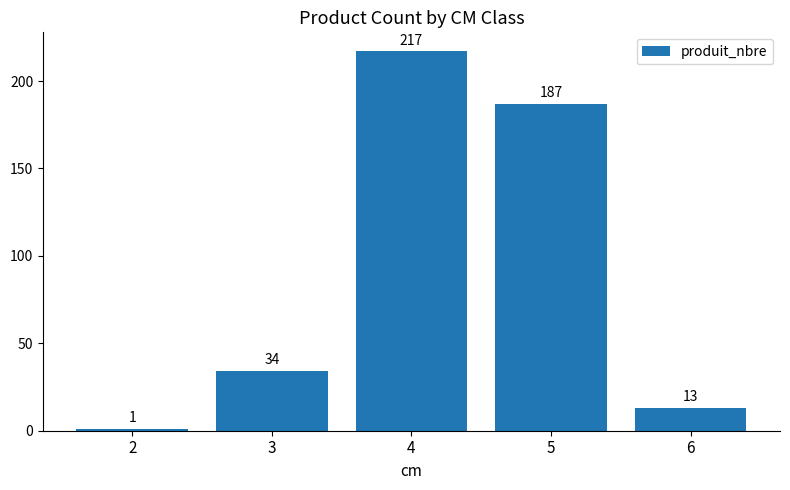

What is the difference between the values at 3 and 2?

33